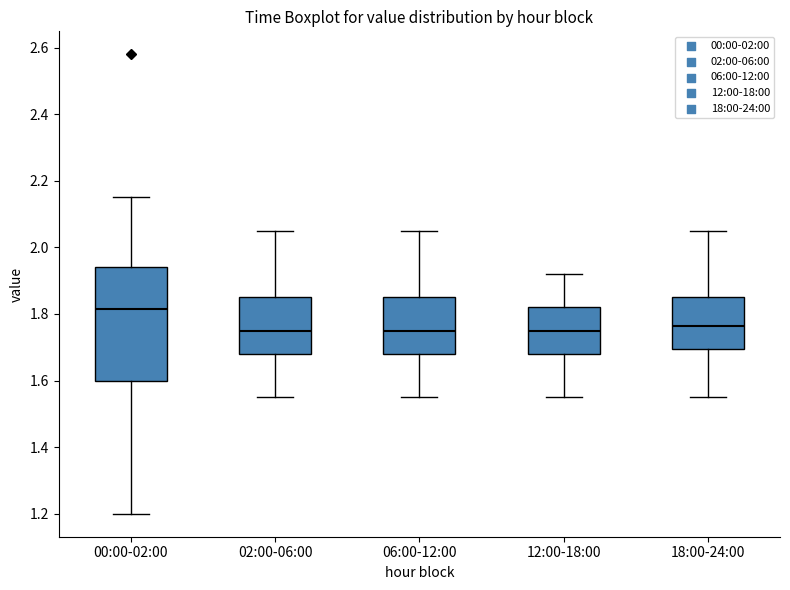

Reading left to right, transcribe this box plot: for each box, give where its median line is, the range the box spans, and where its two whiskers end, as read against the y-axis. The values are not printed on the chart, so give them approximately, as read against the axis.

00:00-02:00: median 1.82, box 1.60 to 1.94, whiskers 1.20 to 2.16
02:00-06:00: median 1.76, box 1.68 to 1.86, whiskers 1.56 to 2.06
06:00-12:00: median 1.76, box 1.68 to 1.86, whiskers 1.56 to 2.06
12:00-18:00: median 1.76, box 1.68 to 1.82, whiskers 1.56 to 1.92
18:00-24:00: median 1.76, box 1.70 to 1.86, whiskers 1.56 to 2.06